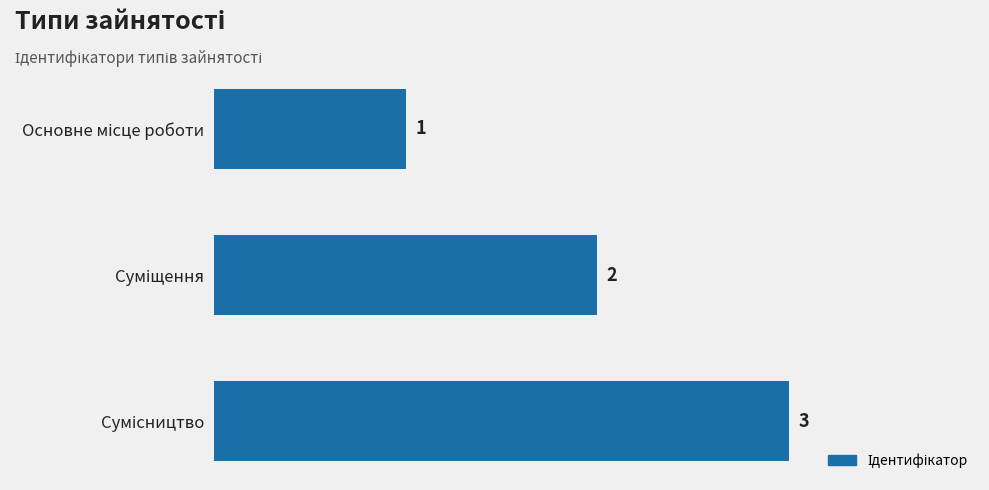

What is the greatest value displayed?

3